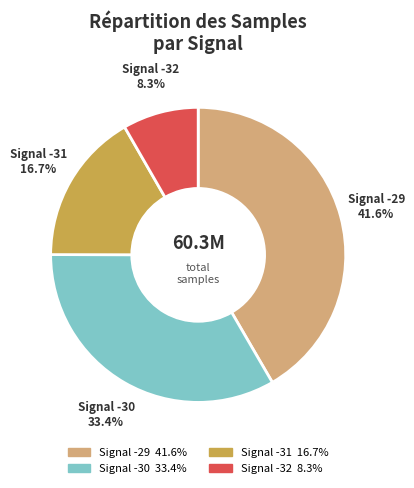

Is there any slice that represents more than half of the pie?

No